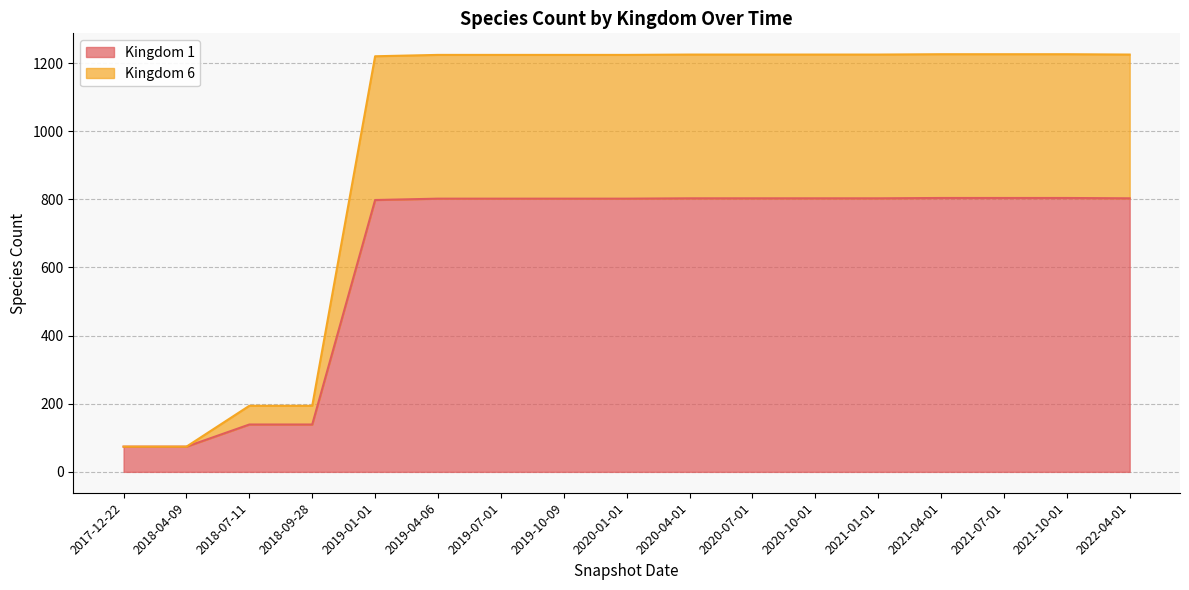

At which category is the sum across all series the highest?

2021-04-01